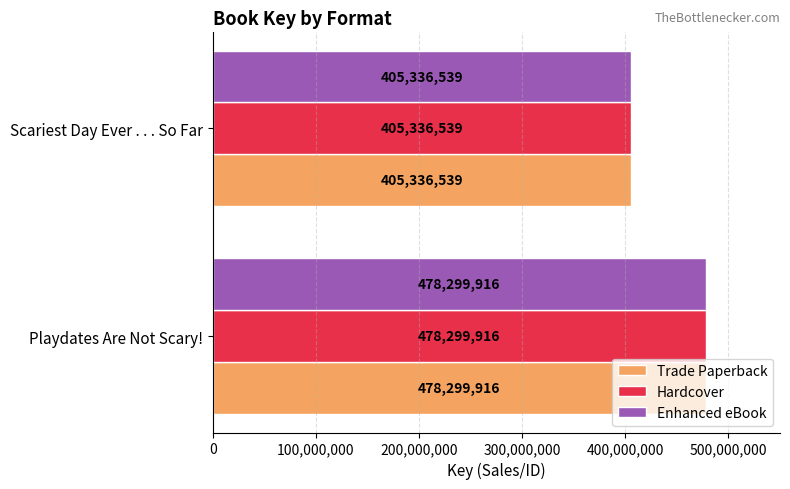

The Hardcover series shows 405336539 at Scariest Day Ever . . . So Far. True or false?

True